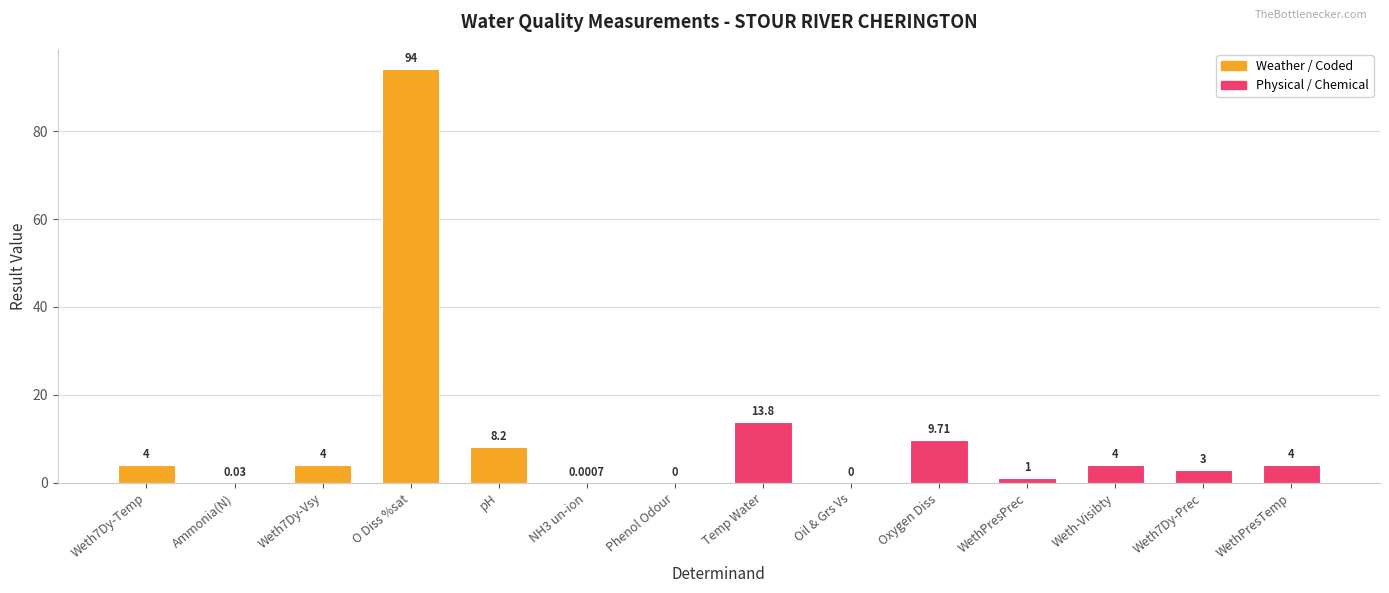

What is the greatest value displayed?

94.0